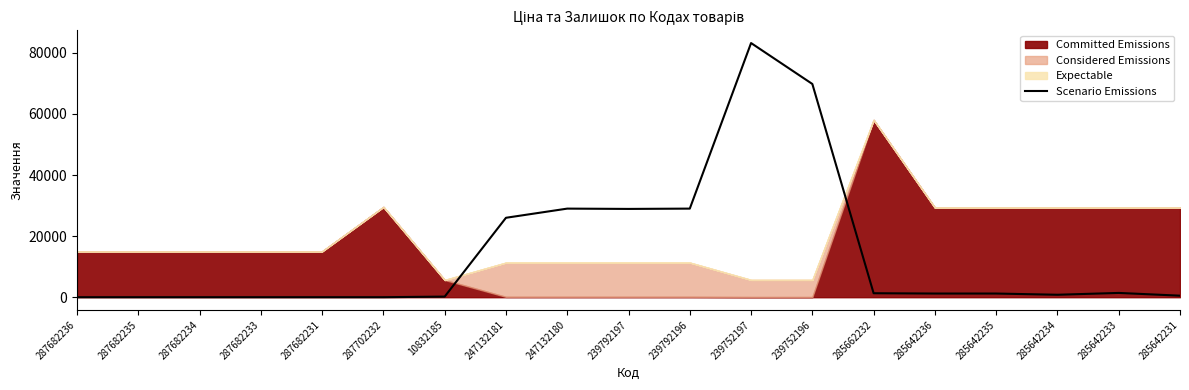

Where is the first local maximum?

247132180